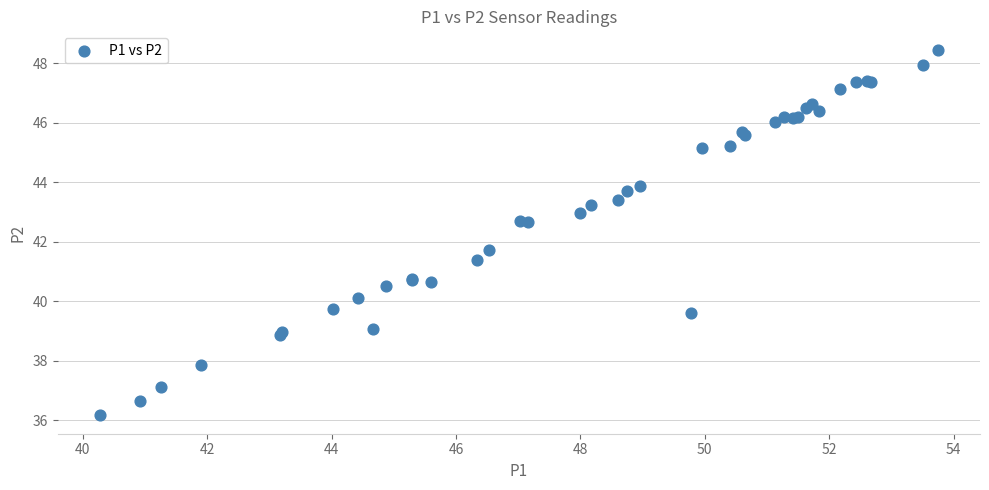

What Y value in the scatter plot is closest to 42?

41.7